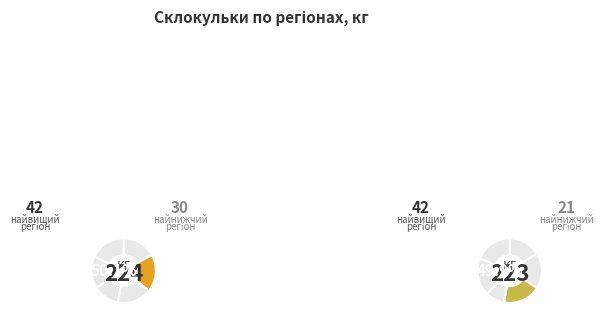

Rank the categories by value from lowest to highest.

Херсонська, Івано-Франківська, Київська, Луганська, Дніпропетровська, Житомирська, Кіровоградська, Одеська, Донецька, Рівненська, Харківська, Чернівецька